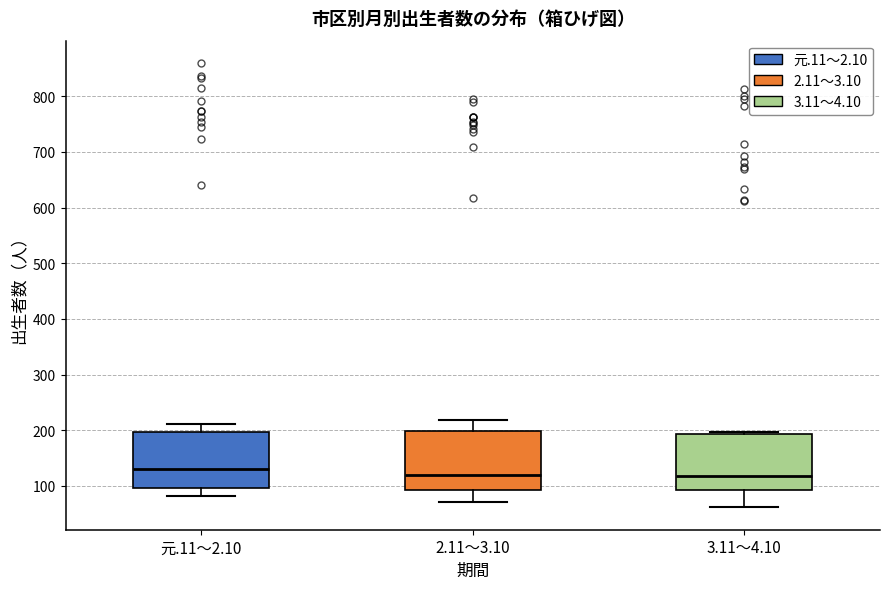

Reading left to right, read every box against the y-axis: the position of its median line, the range the box covers, and the ends of its whiskers. The values are not printed on the chart, so give them approximately, as read against the axis.

元.11～2.10: median 130, box 100 to 200, whiskers 80 to 210
2.11～3.10: median 120, box 90 to 200, whiskers 70 to 220
3.11～4.10: median 120, box 90 to 190, whiskers 60 to 200